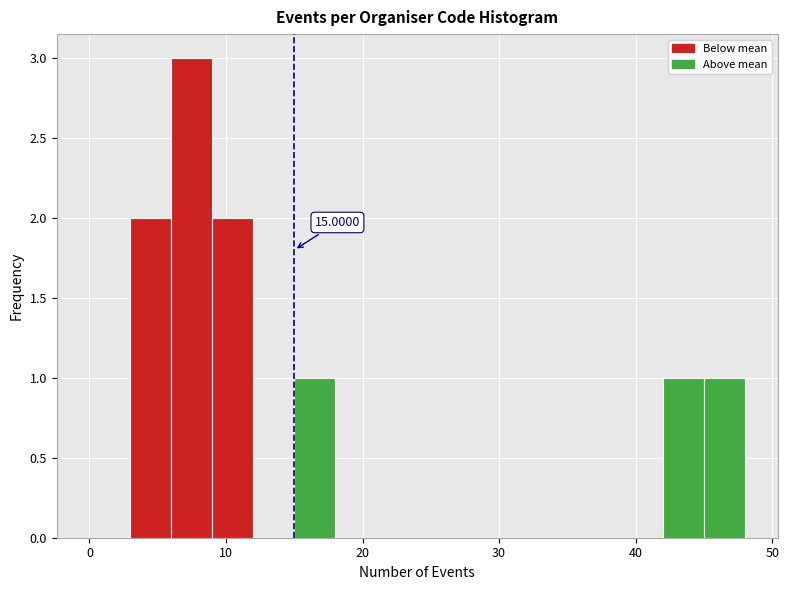

Read against the x-axis, roughly where is the centre of the tallest bar?

8